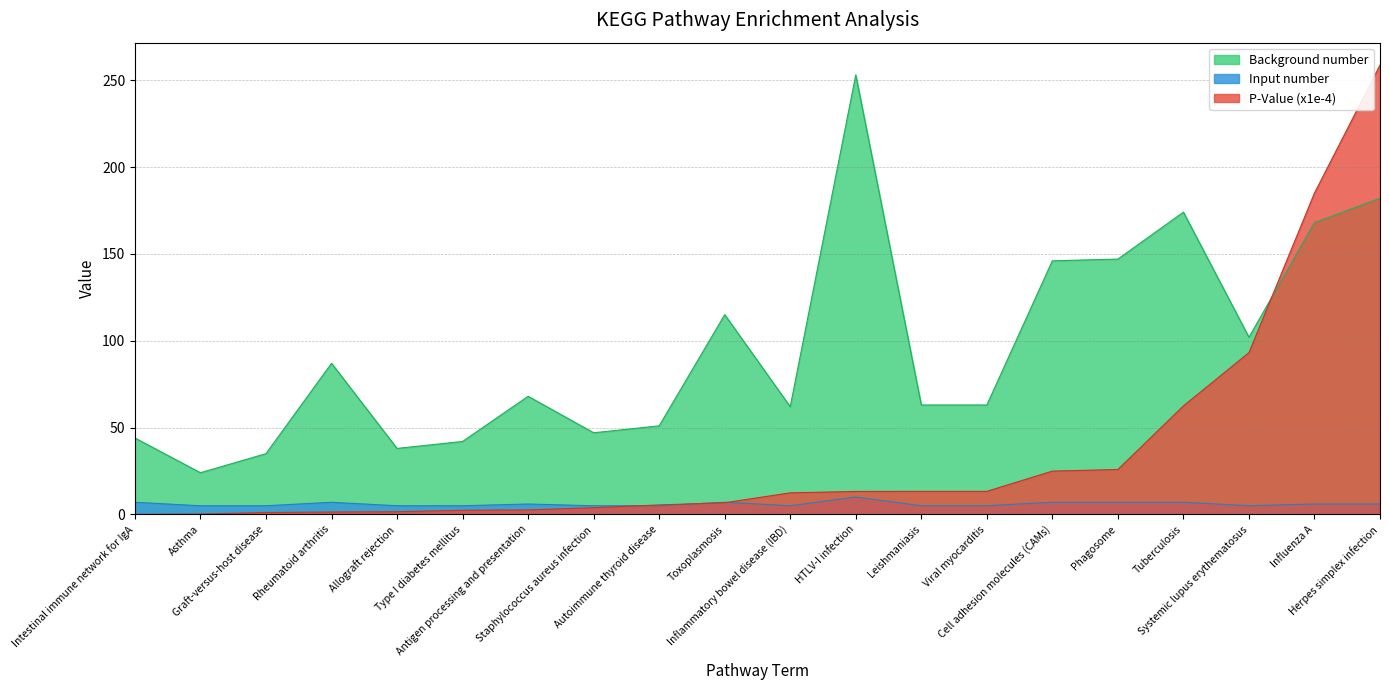

What is the spread (max minus min) of values at Type I diabetes mellitus?

39.6